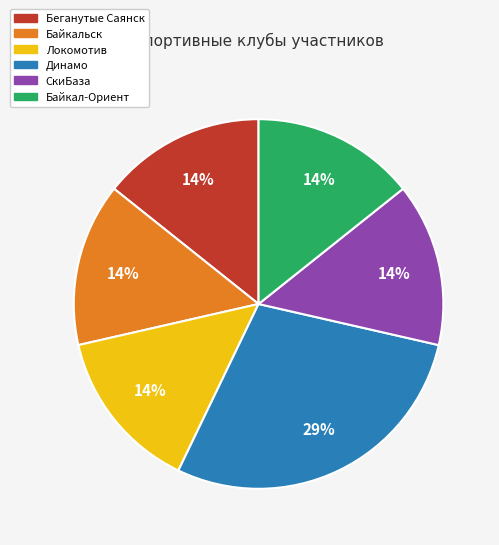

True or false: Локомотив accounts for 3% of the total.

False